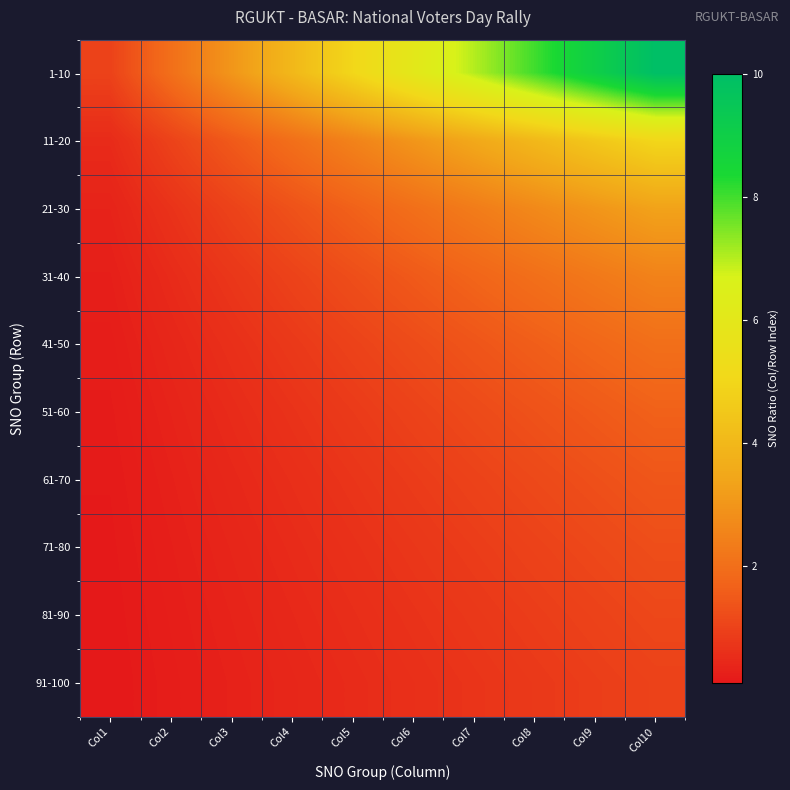

Which series has the widest spread of values?

1-10